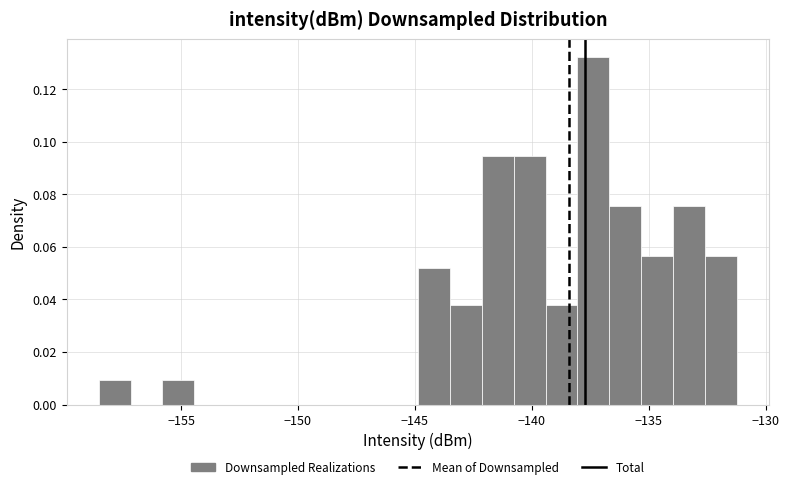

Around what value on the x-axis is the tallest bar? Give the approximate position of its centre, as read against the axis.

-137.5